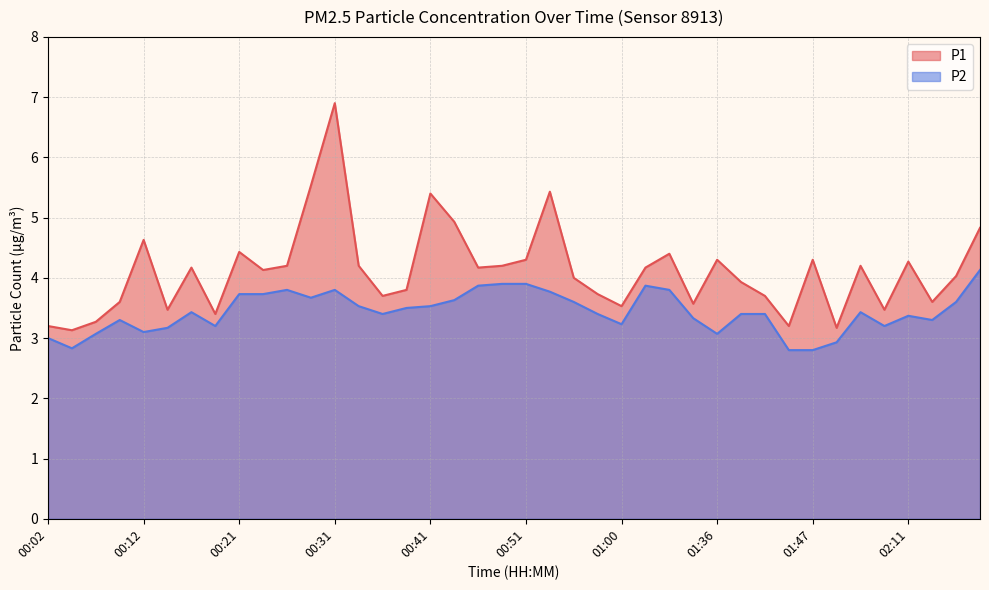

True or false: P2 and P1 intersect in this chart.

False